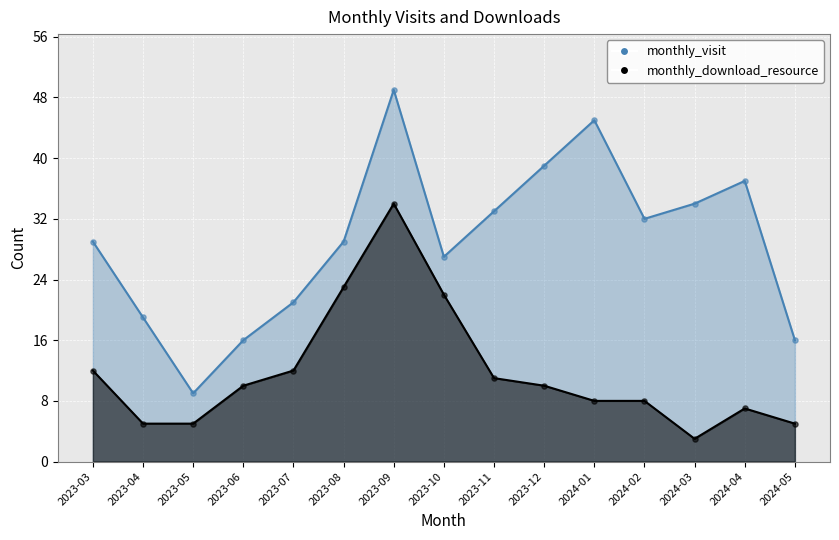

Which series reaches the minimum Y coordinate?

monthly_download_resource